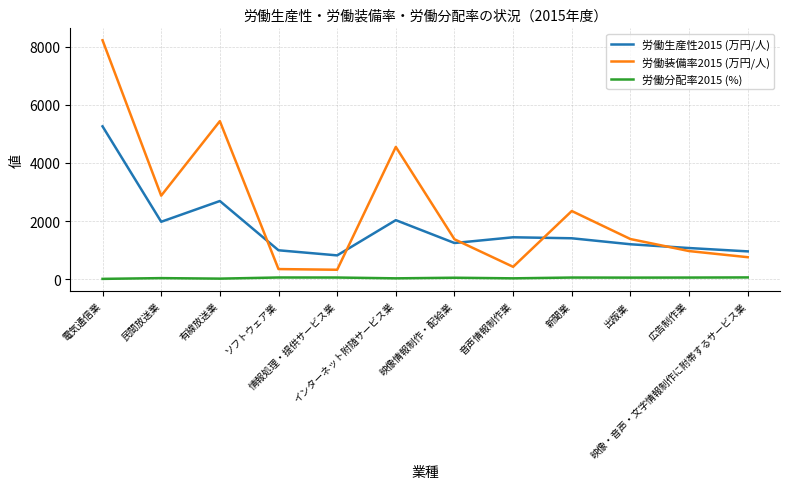

What is the difference between the 労働生産性2015 (万円/人) values at ソフトウェア業 and 電気通信業?

4263.7